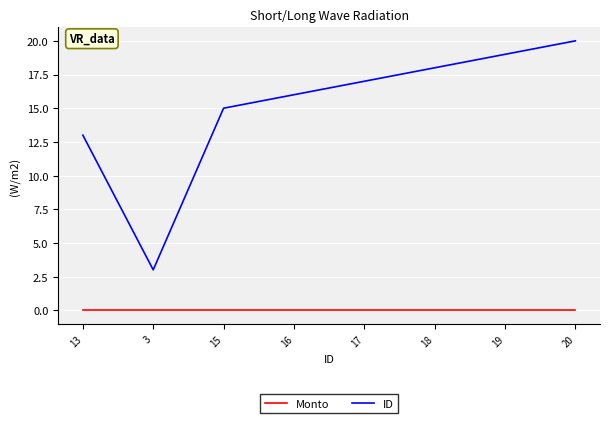

At which category is the sum across all series the highest?

20